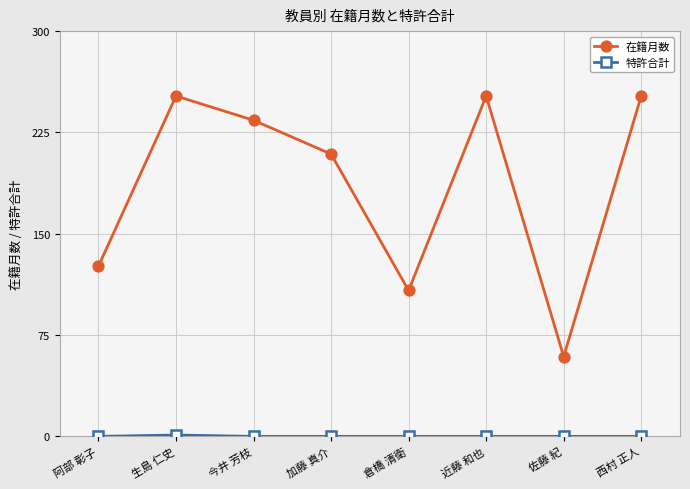

What is the value of the 在籍月数 point at the 8th from the left?

252